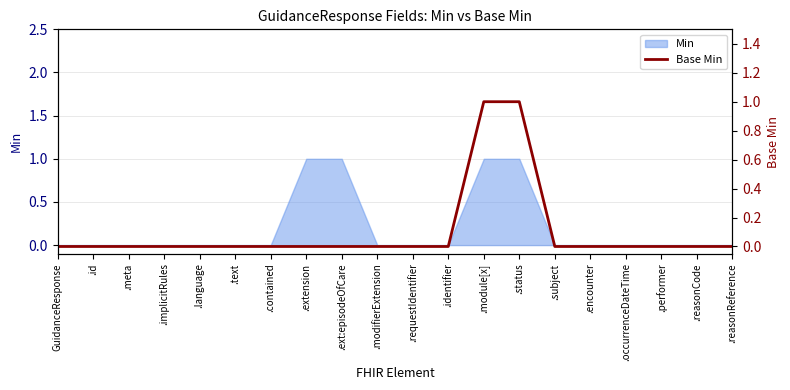

At which category does the chart reach its peak across all series?

.module[x]